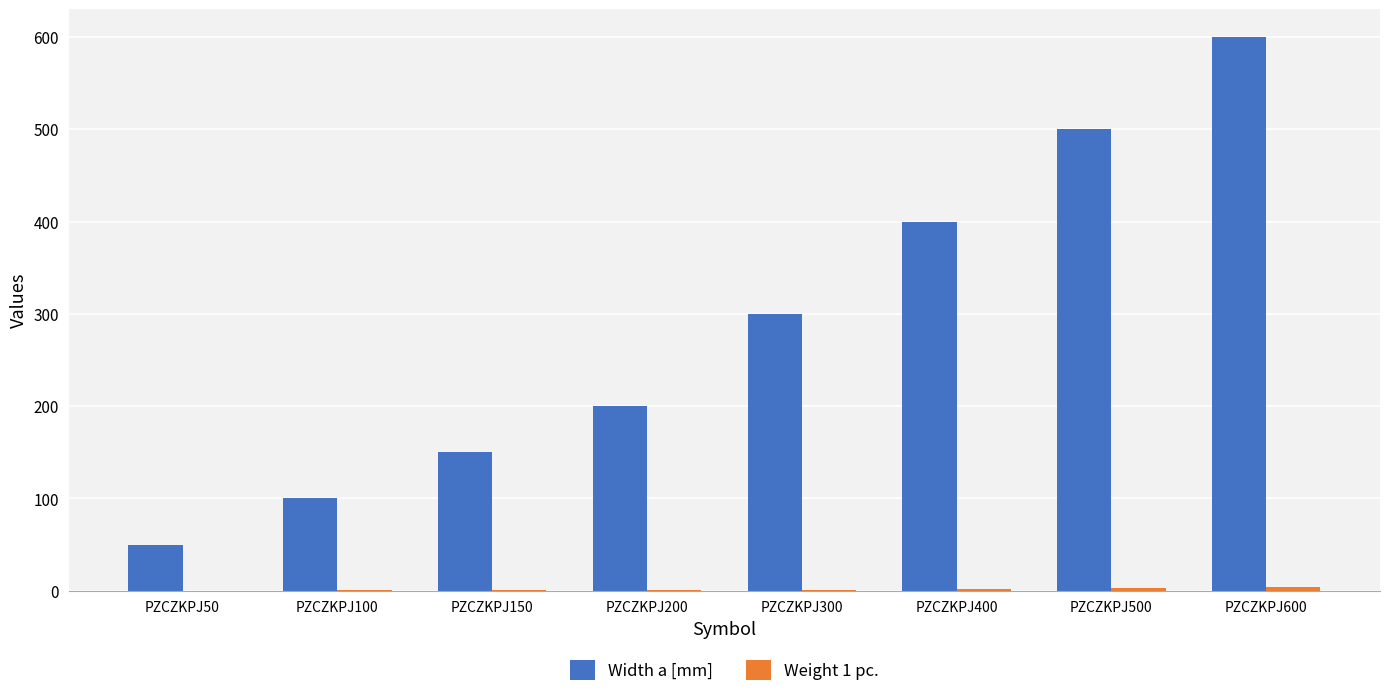

True or false: Width a [mm] has a value of 127.5 at PZCZKPJ200.

False